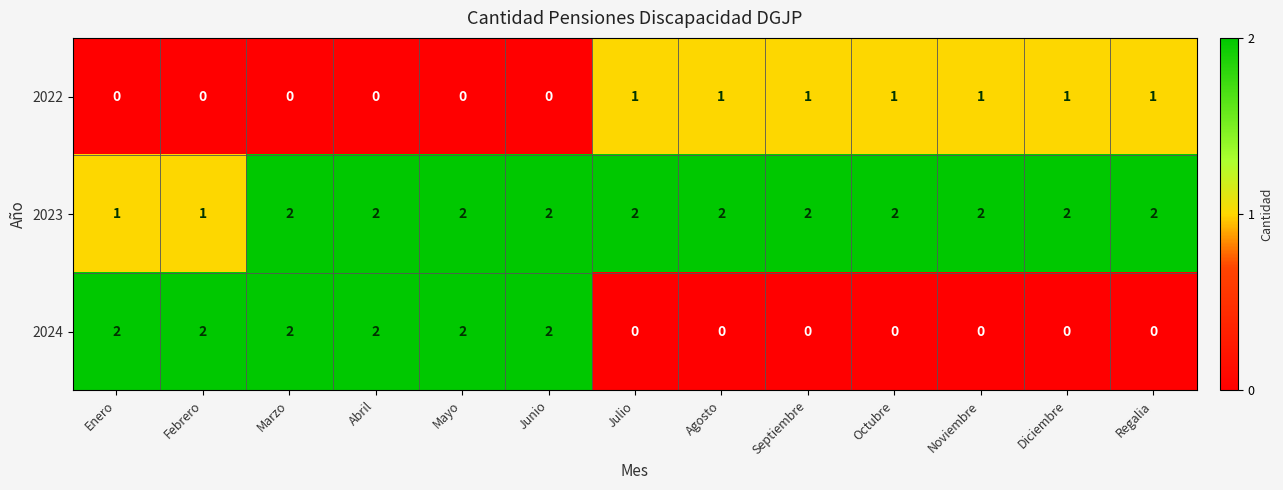

At how many categories does at least one series exceed 1?

13